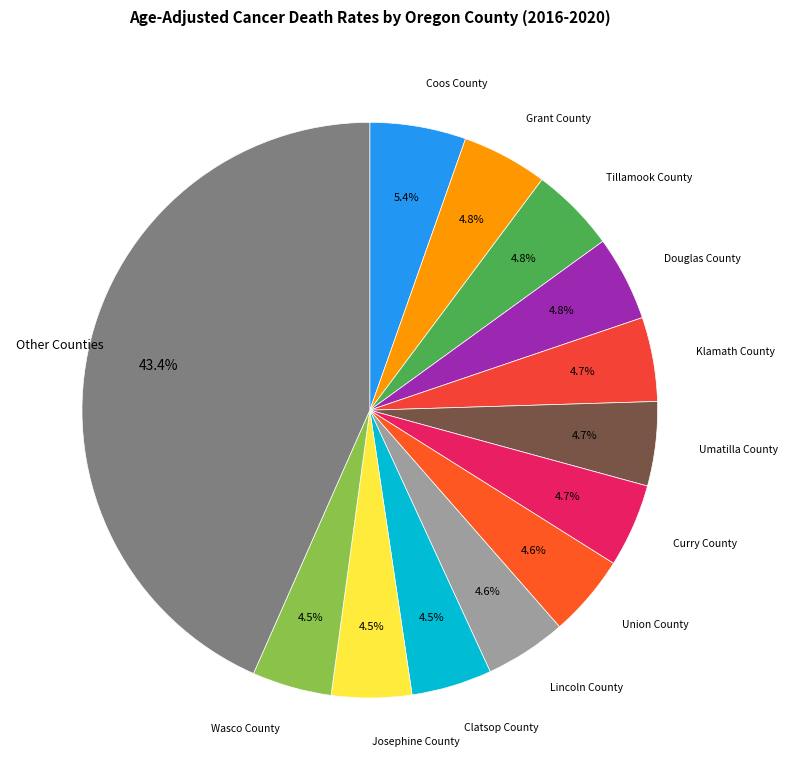

To the nearest percent, what is the combined percentage of Tillamook County and Douglas County?

10%